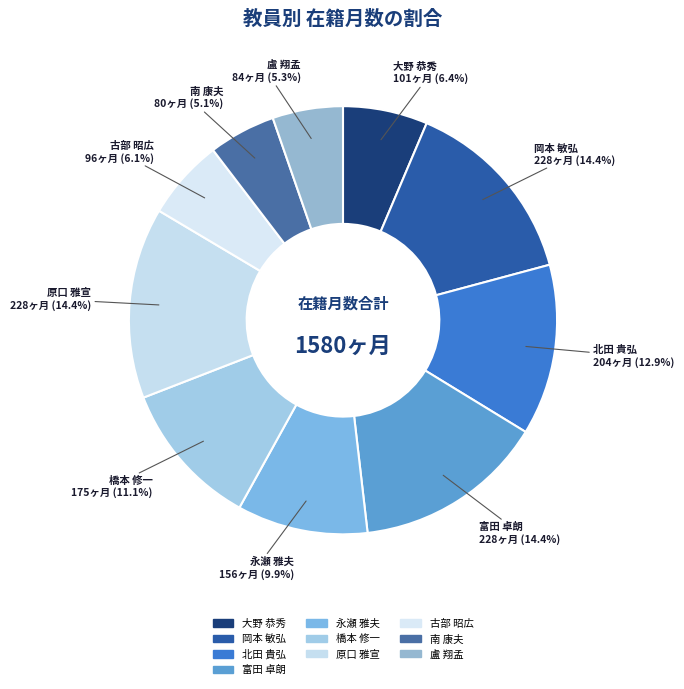

To the nearest percent, what is the difference between the 古部 昭広 and 北田 貴弘 slice percentages?

7%